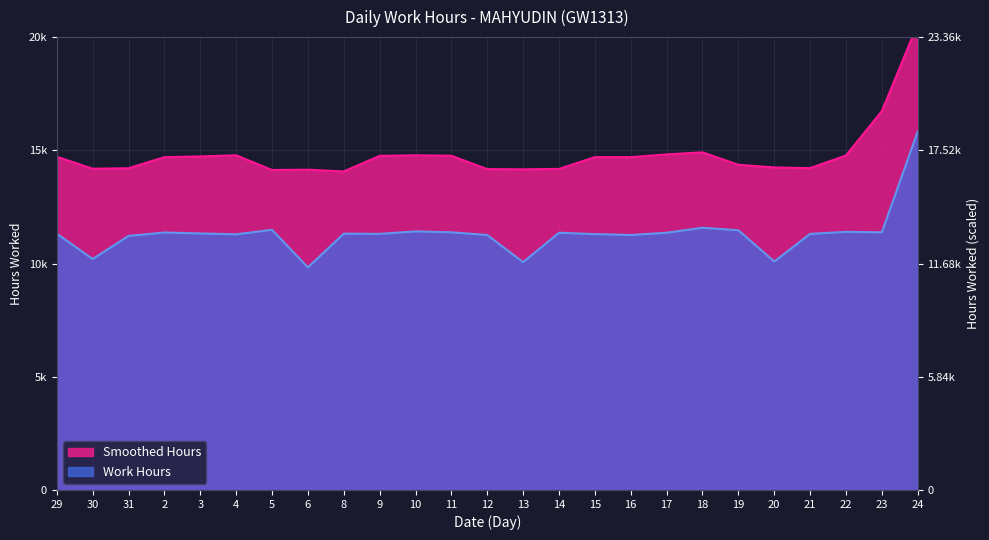

The value at 23 is 11.4. True or false?

True